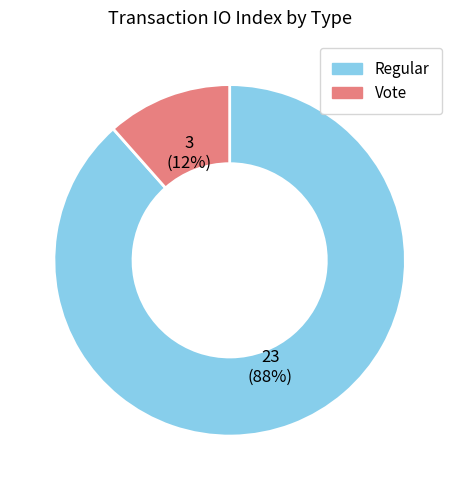

What is the largest slice in the pie chart?

Regular